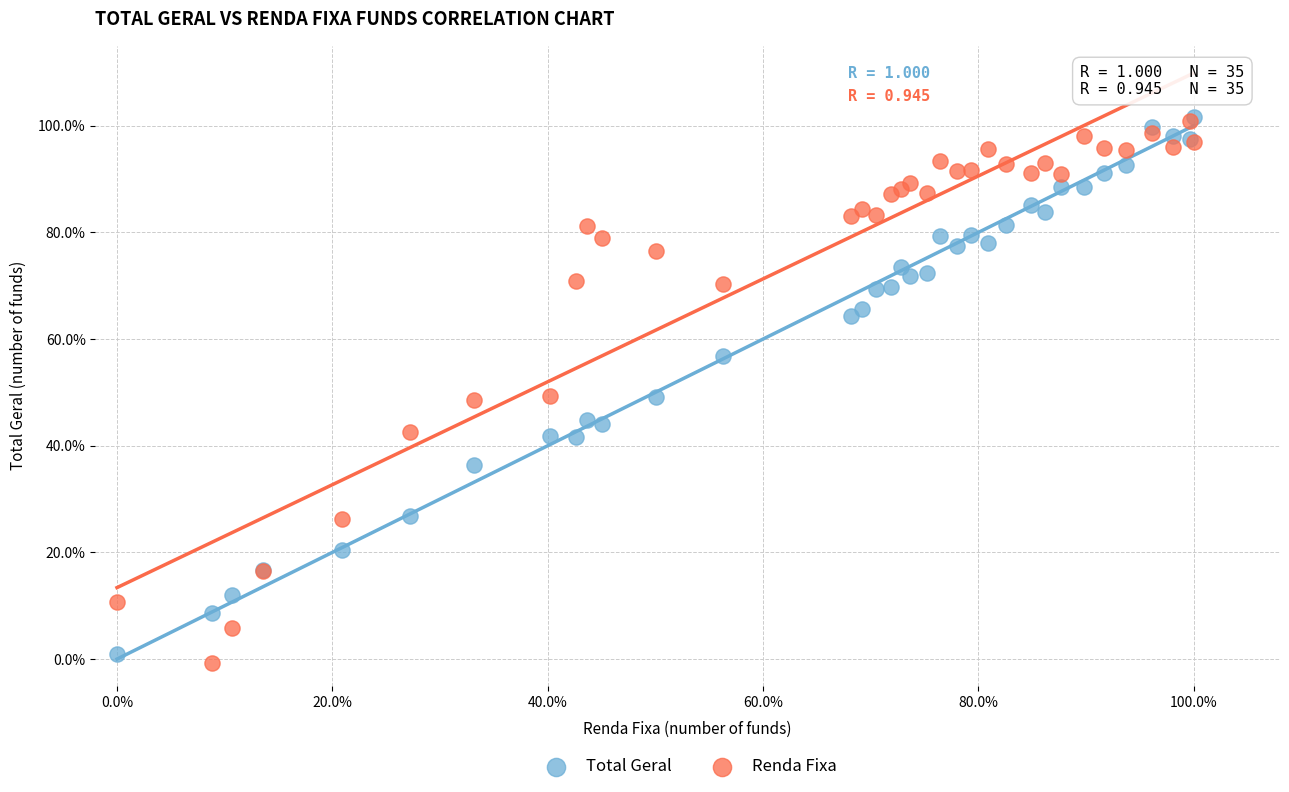

Which series contains the lowest Y value?

Renda Fixa